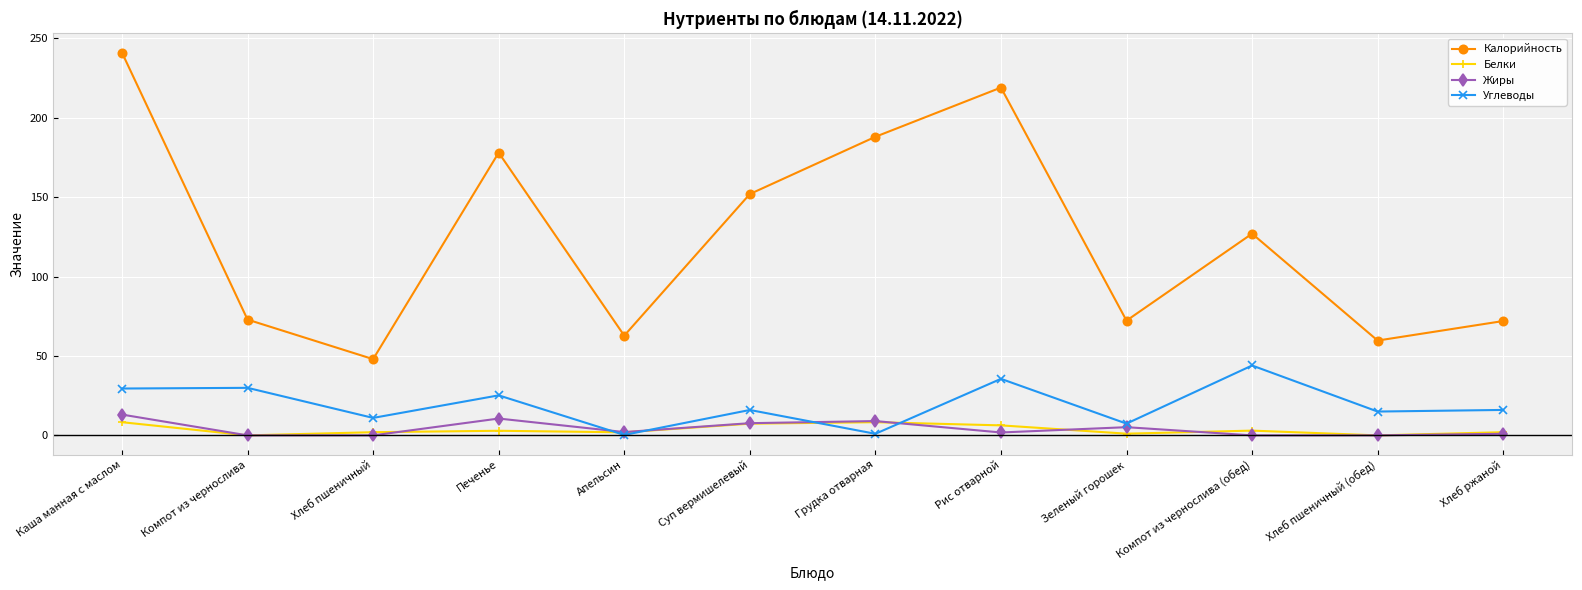

Where does the Белки series first go above 2?

Каша манная с маслом